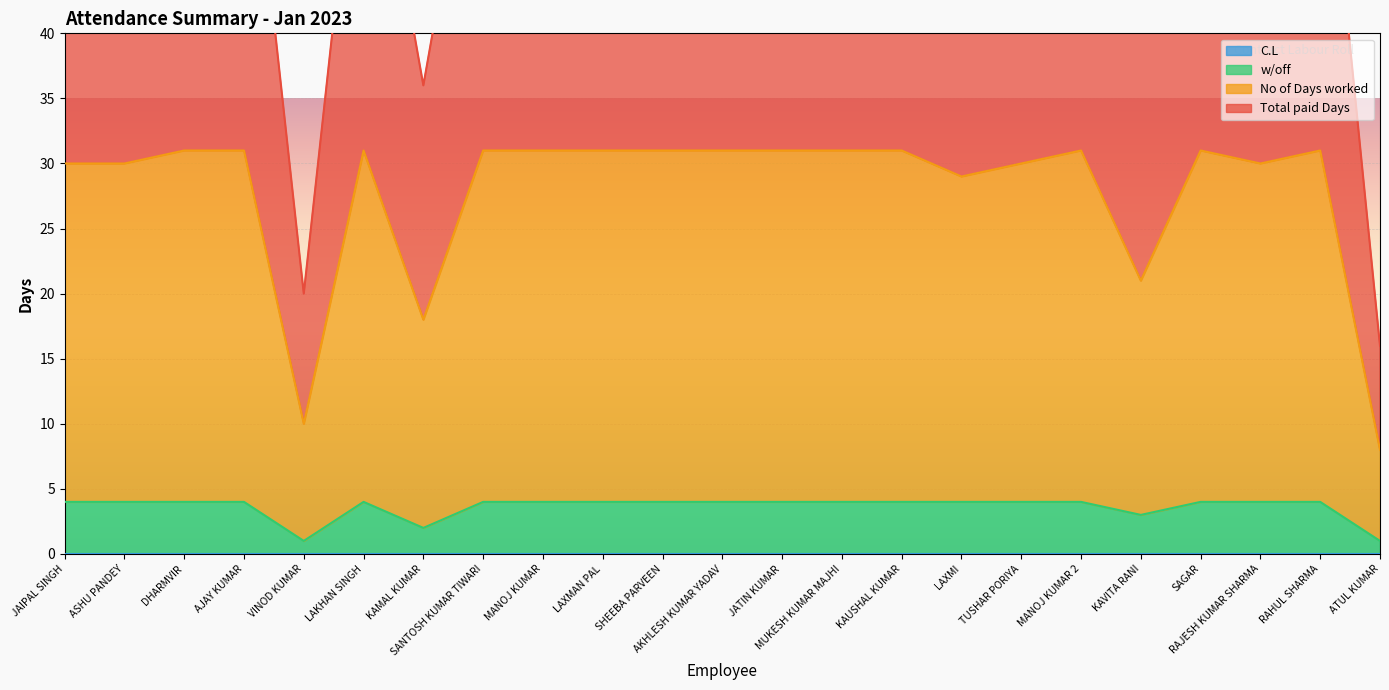

What is the total value across all series at JATIN KUMAR?

97